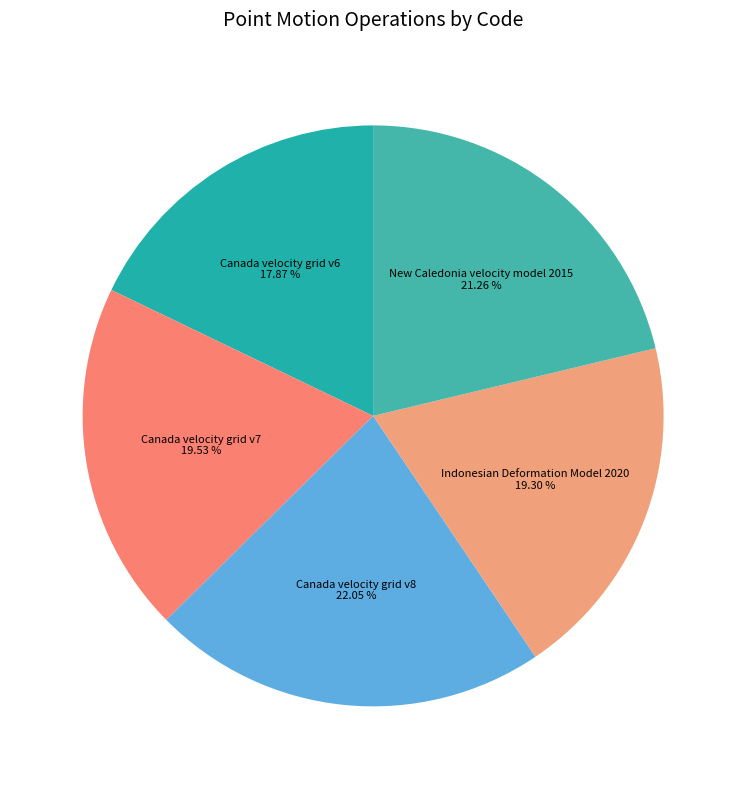

To the nearest percent, what portion does Canada velocity grid v6 represent?

18%